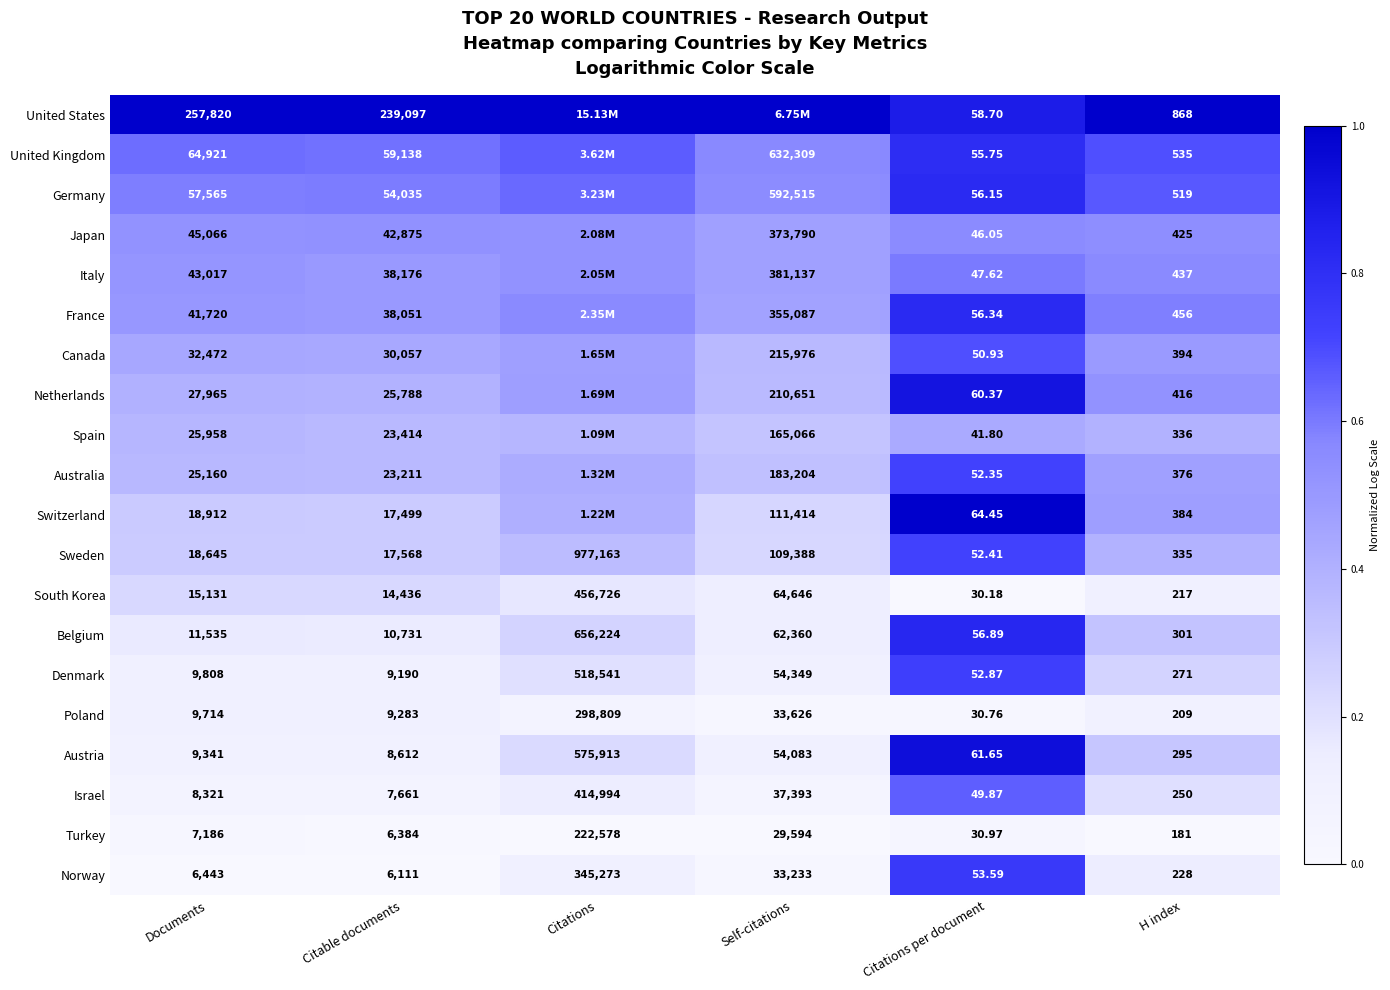

What is the spread (max minus min) of values at Citable documents?

232986.0